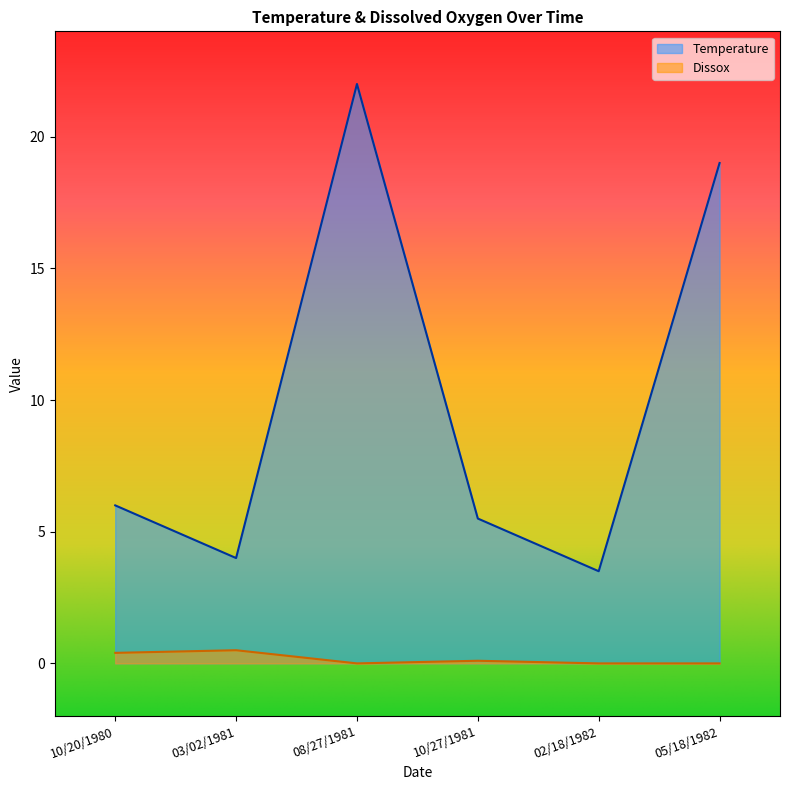

Reading left to right, list all the values displayed in this chart.

Temperature: 6.0	4.0	22.0	5.5	3.5	19.0
Dissox: 0.4	0.5	0.0	0.1	0.0	0.0